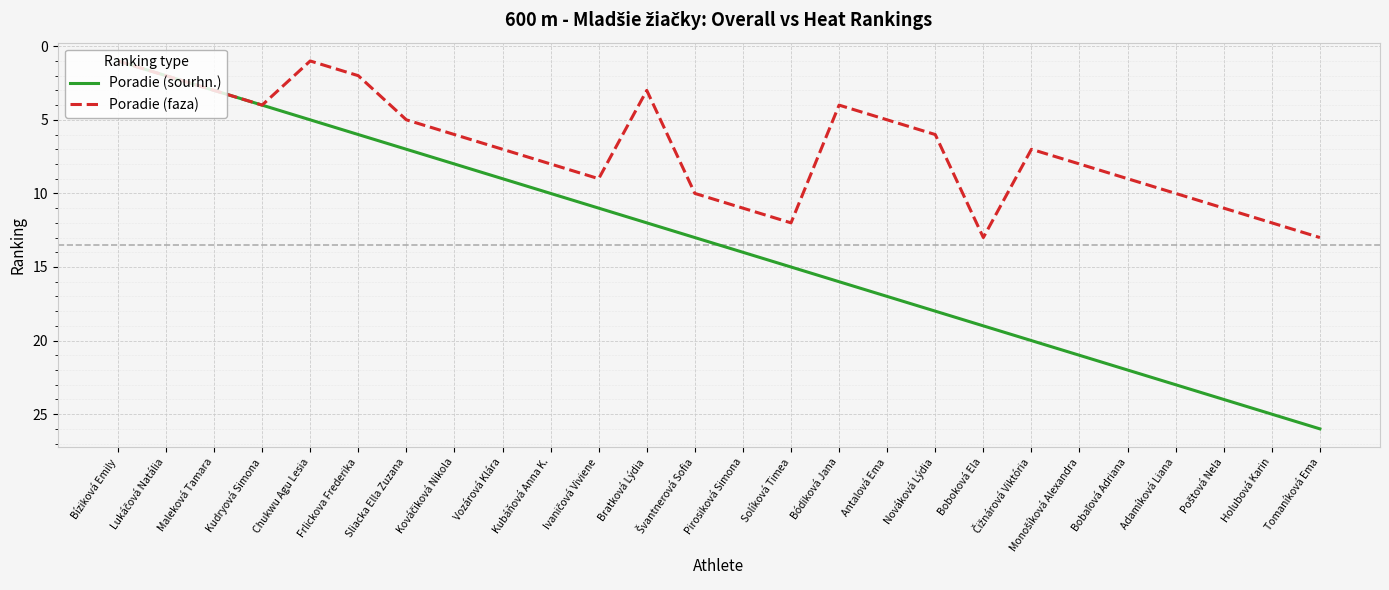

Which series has the widest spread of values?

Poradie (sourhn.)